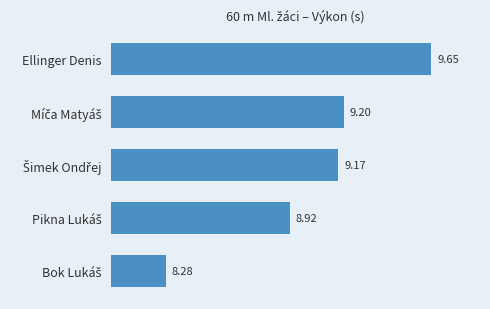

What is the difference between the maximum and minimum values?

1.4